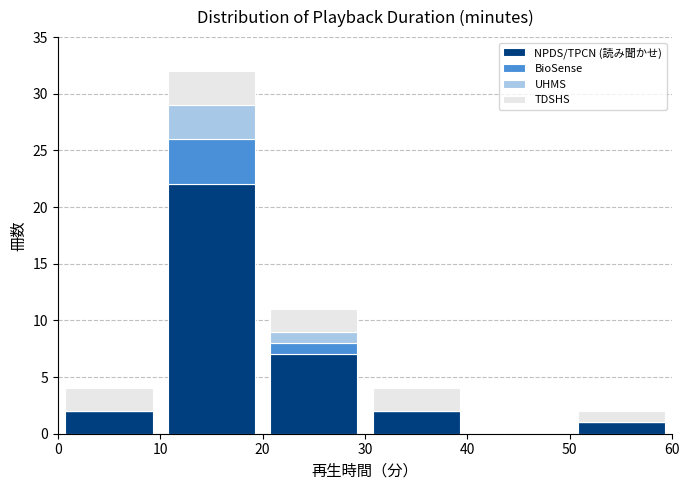

What is the total height of the stacked bar covering 30 to 40 on the x-axis? The values are not printed on the chart, so give them approximately, as read against the axis.

4